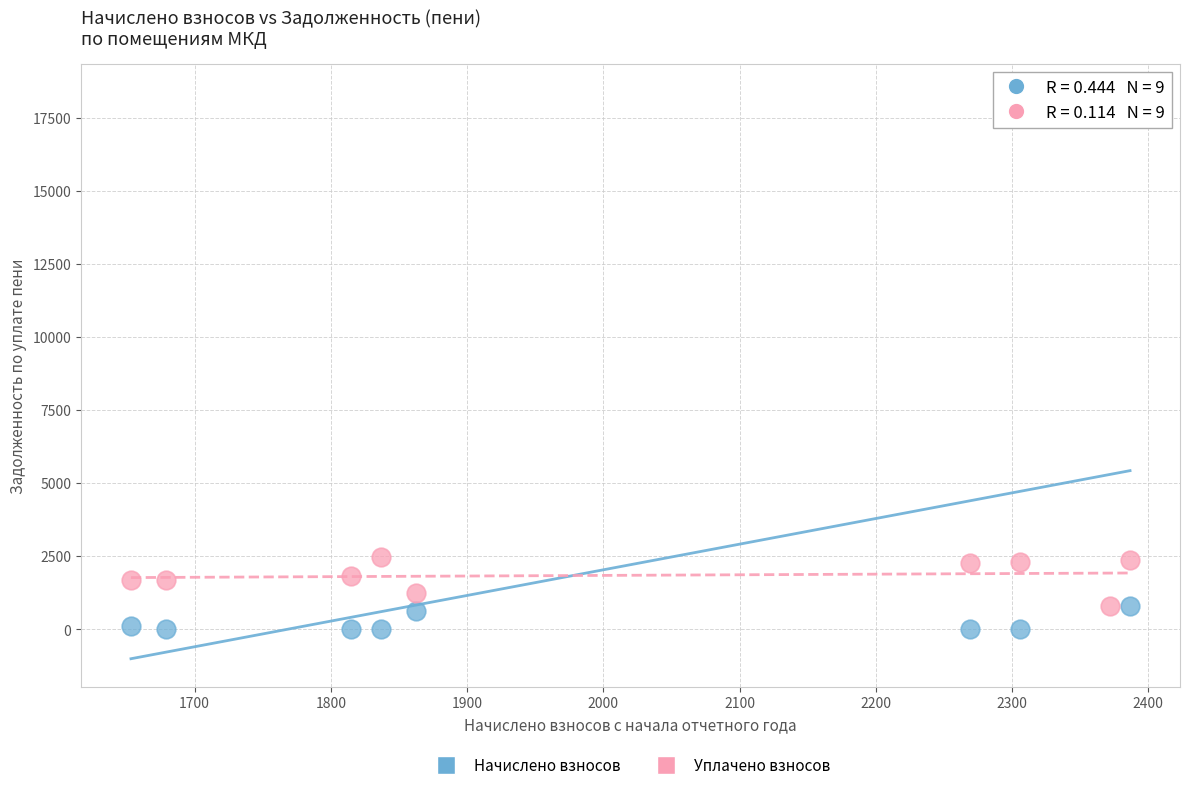

Which series reaches the minimum Y coordinate?

Начислено взносов